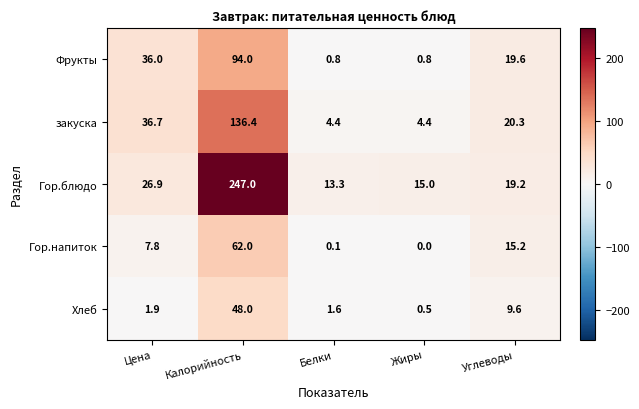

Reading left to right, extract all data points from this chart.

Фрукты: Цена=36.0	Калорийность=94.0	Белки=0.8	Жиры=0.8	Углеводы=19.6
закуска: Цена=36.7	Калорийность=136.4	Белки=4.4	Жиры=4.4	Углеводы=20.3
Гор.блюдо: Цена=26.9	Калорийность=247.0	Белки=13.3	Жиры=15.0	Углеводы=19.2
Гор.напиток: Цена=7.8	Калорийность=62.0	Белки=0.1	Жиры=0.0	Углеводы=15.2
Хлеб: Цена=1.9	Калорийность=48.0	Белки=1.6	Жиры=0.5	Углеводы=9.6